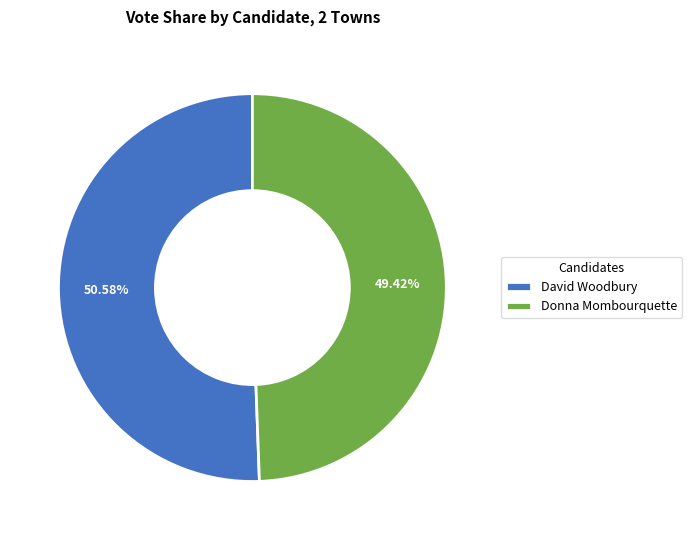

Which has a higher value, David Woodbury or Donna Mombourquette?

David Woodbury